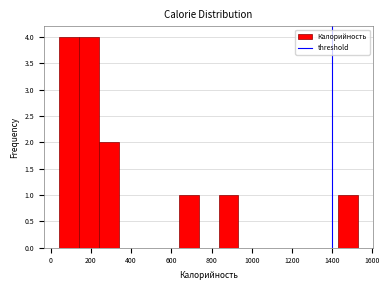

Reading left to right, transcribe this chart: for each bar, give the range it covers on the x-axis and its height. Neither the bar edges nor the heights are printed on the chart, so give them approximately, as read against the axes.

40 to 140: 4
140 to 240: 4
240 to 340: 2
340 to 440: 0
440 to 540: 0
540 to 640: 0
640 to 740: 1
740 to 840: 0
840 to 940: 1
940 to 1040: 0
1040 to 1140: 0
1140 to 1240: 0
1240 to 1340: 0
1340 to 1440: 0
1440 to 1540: 1